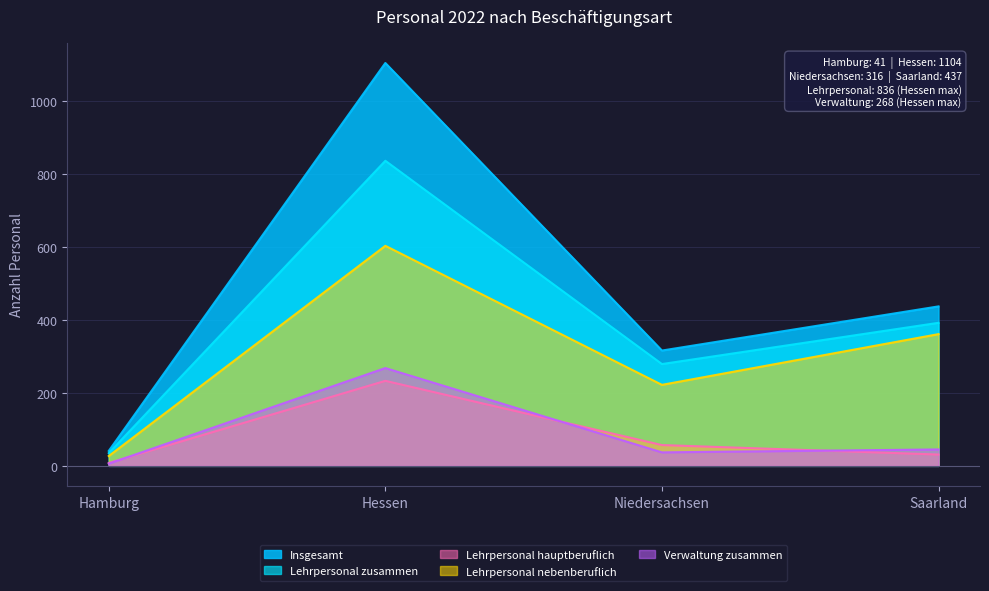

Does the chart have visible grid lines?

Yes